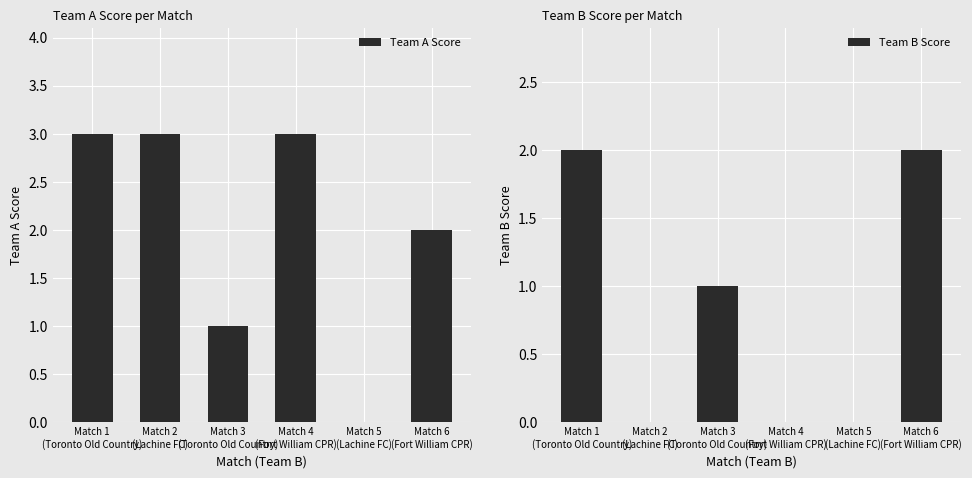

How many Team B Score values are between 0 and 2?

6